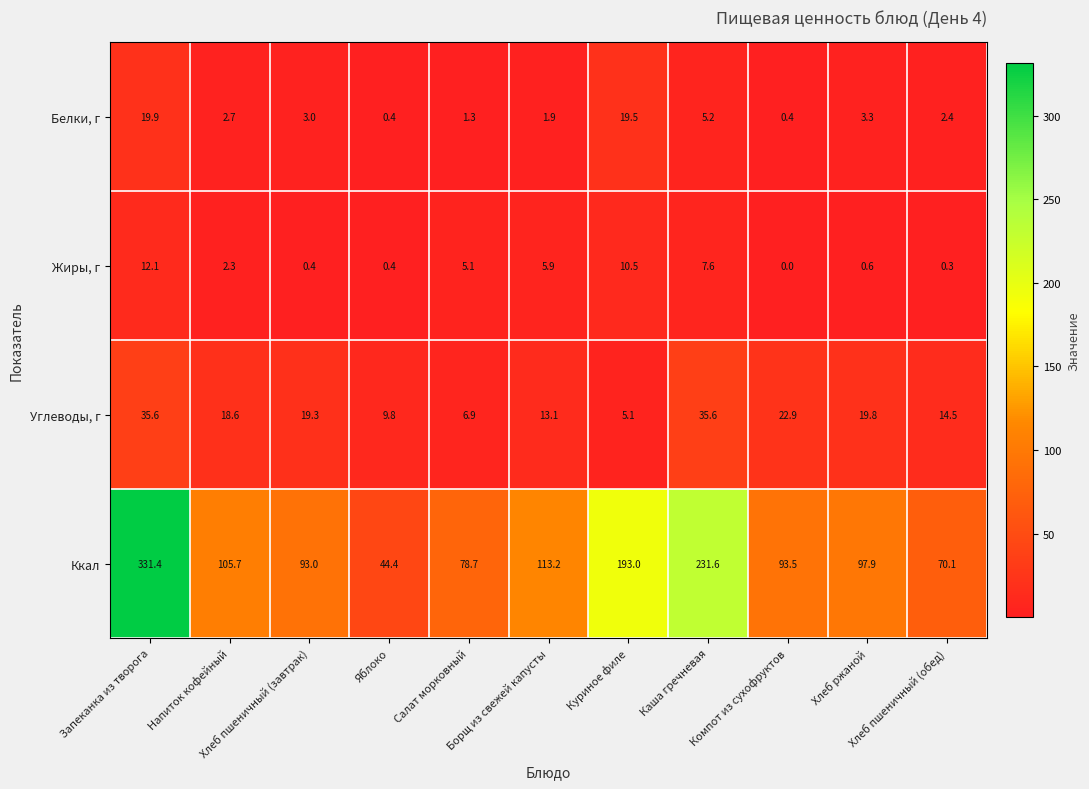

Which series changed the most between Салат морковный and Компот из сухофруктов?

Углеводы, г